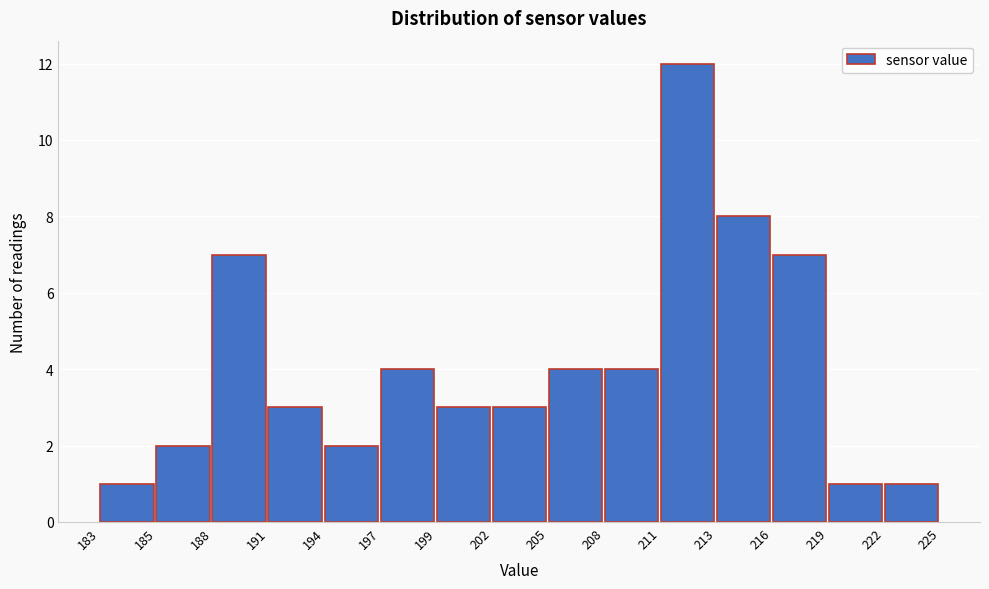

Reading left to right, transcribe all the data shown in this chart.

183=1	185=2	188=7	191=3	194=2	197=4	199=3	202=3	205=4	208=4	211=12	213=8	216=7	219=1	222=1